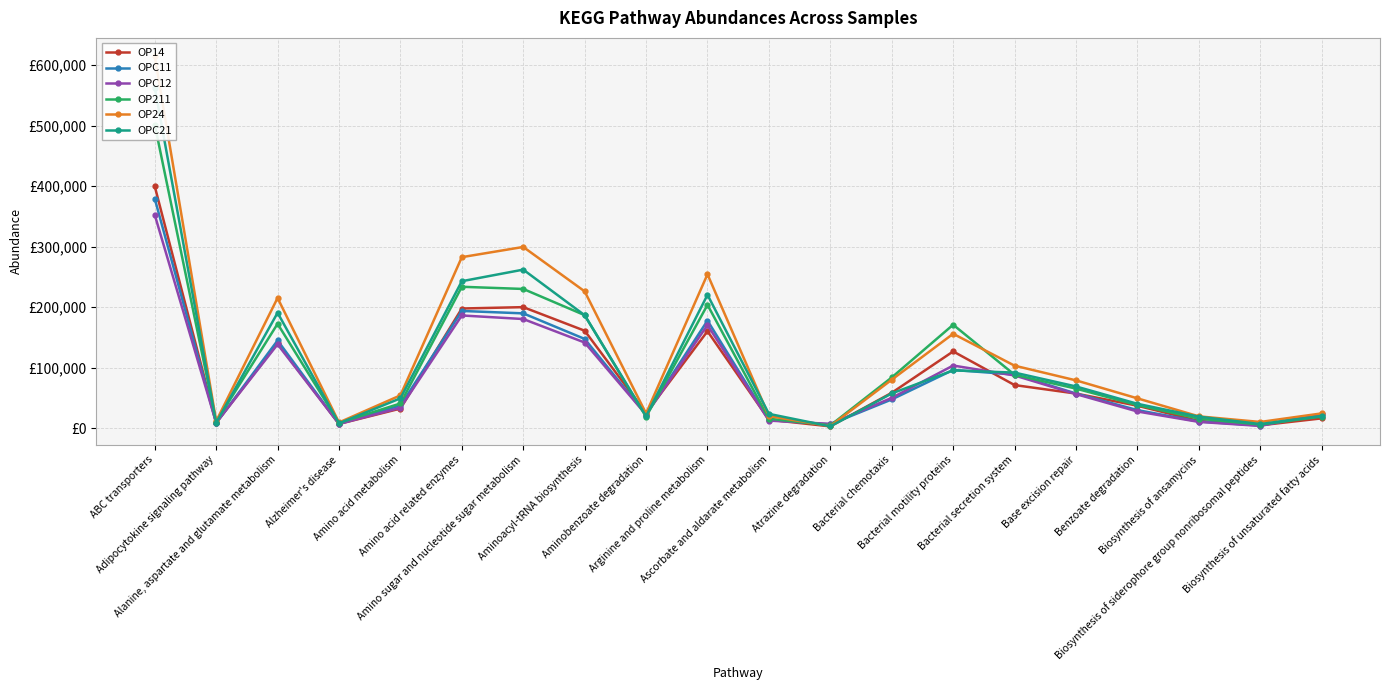

What is the value of the OPC12 point at the 14th from the left?

103564